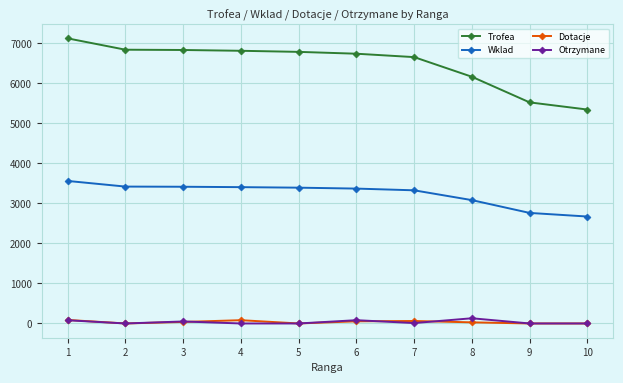

True or false: Dotacje has more than 0 interior local peaks.

True